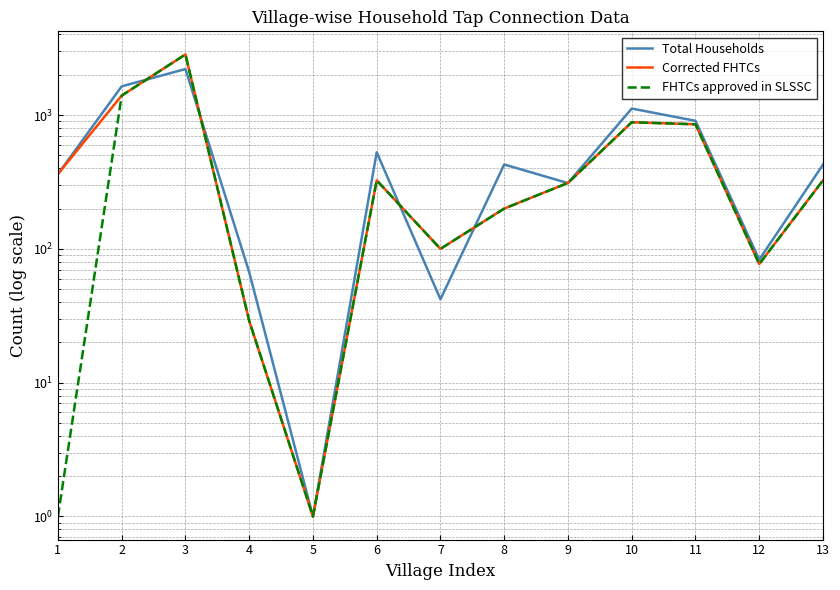

Reading left to right, transcribe all the data shown in this chart.

Total Households: 362	1638	2207	67	1	527	42	427	310	1118	905	83	426
Corrected FHTCs: 362	1397	2837	29	1	325	100	200	311	883	853	77	325
FHTCs approved in SLSSC: 1	1397	2837	29	1	325	100	200	311	883	853	77	325